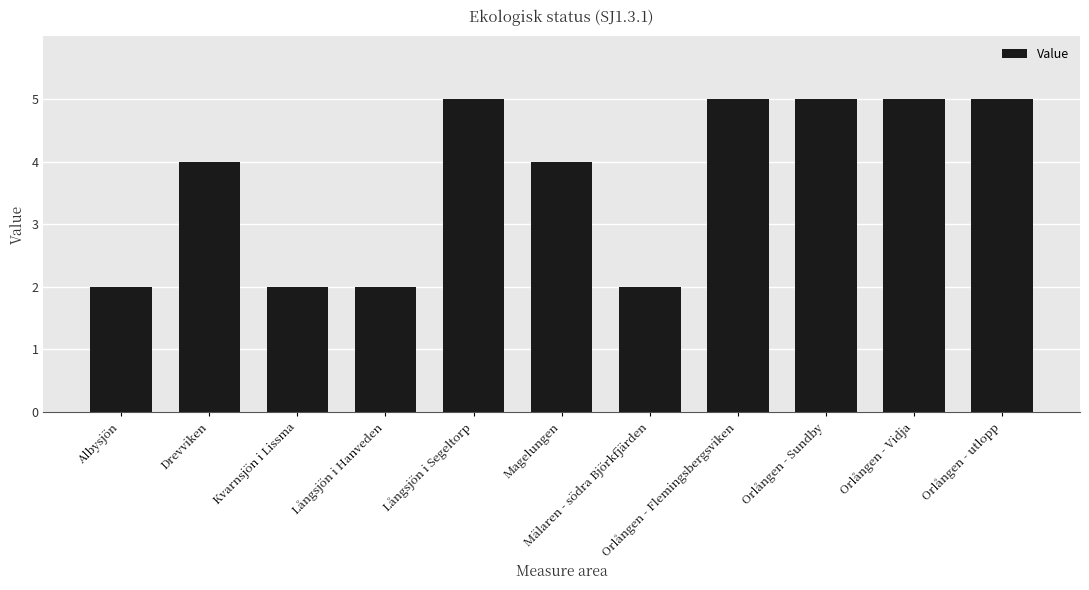

What is the label of the 2nd bar from the right?

Orlången - Vidja